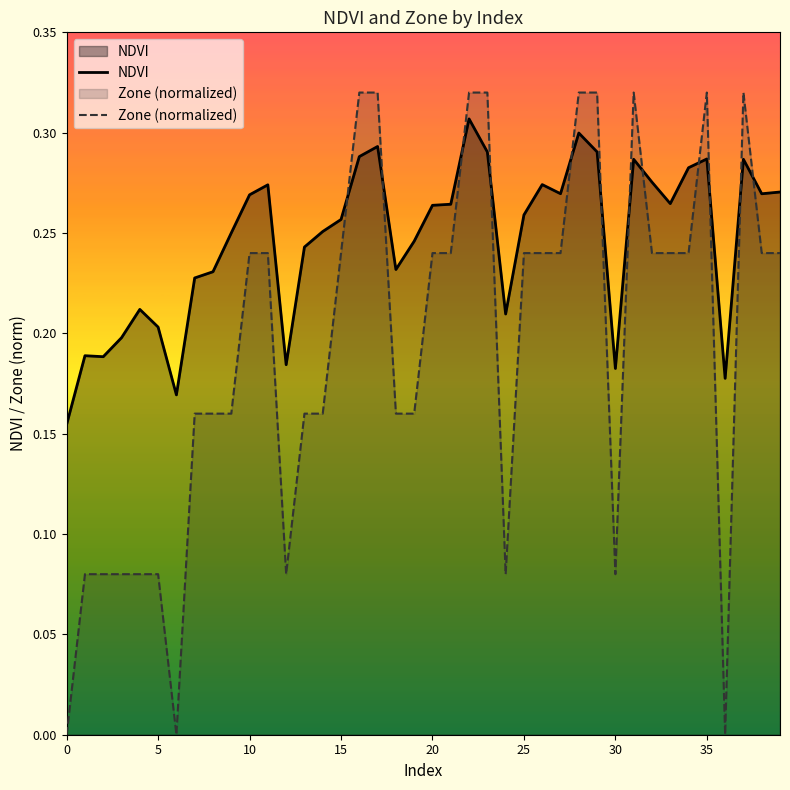

What are all the series names shown in the legend?

NDVI, Zone (normalized)